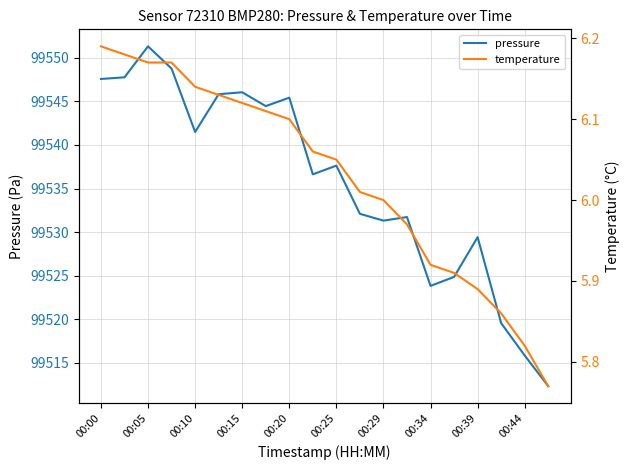

What is the difference between the maximum and second lowest values in the temperature series?

0.4